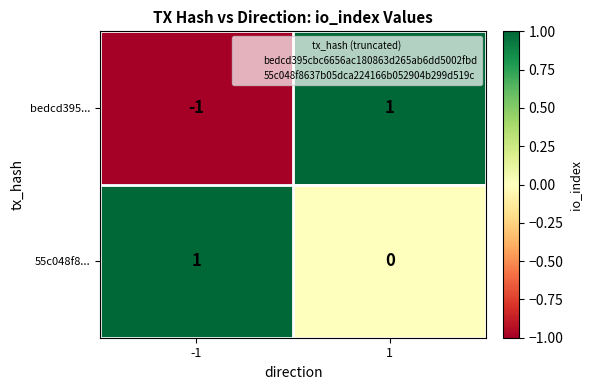

True or false: 55c048f8... has a value of 0 at -1.

False